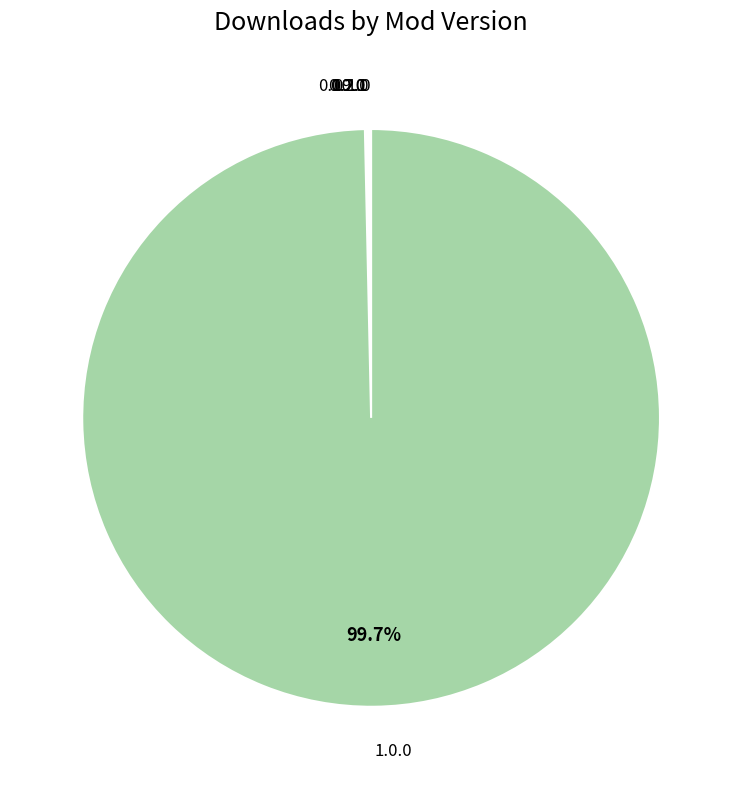

Does any single category account for the majority?

Yes